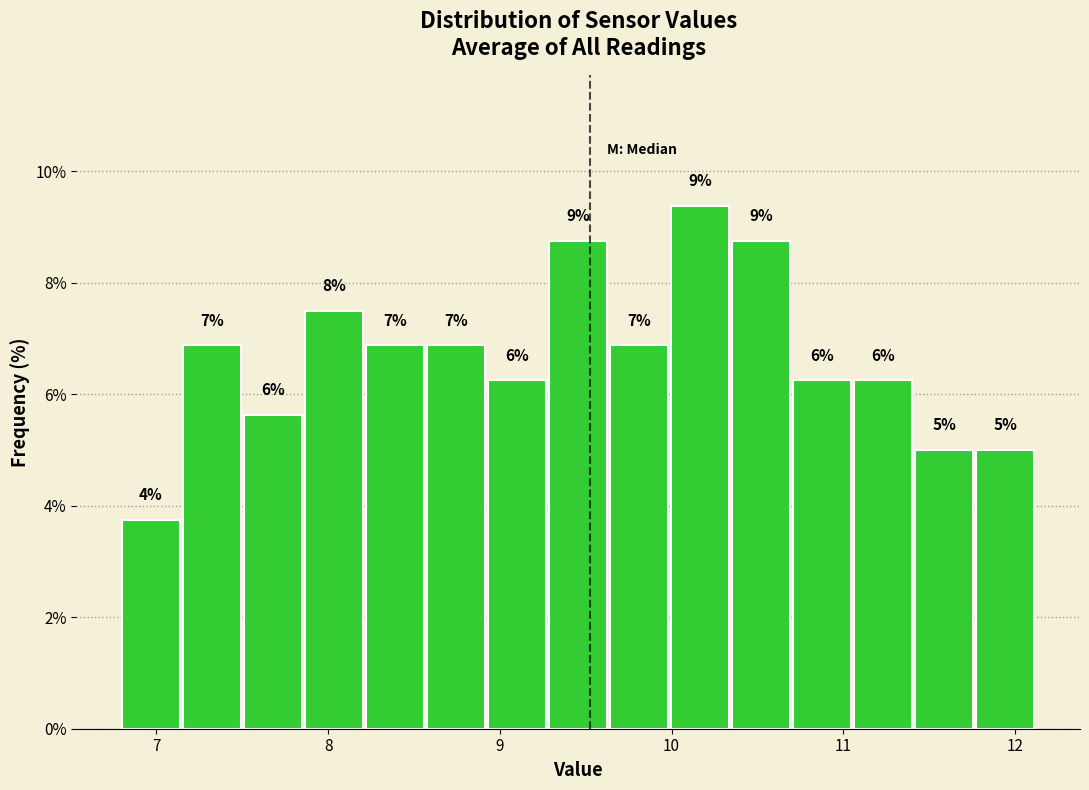

Around what value on the x-axis is the tallest bar? Give the approximate position of its centre, as read against the axis.

10.2